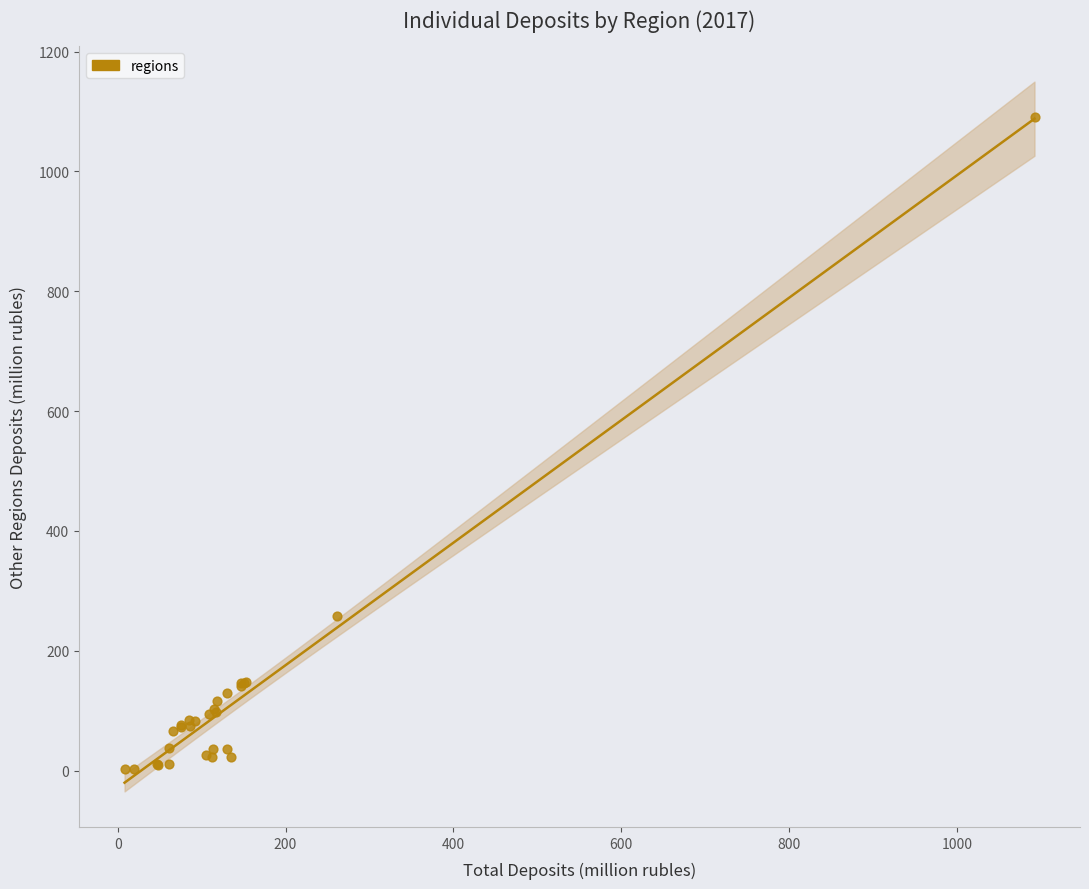

What Y value in the scatter plot is closest to 545?

257.3